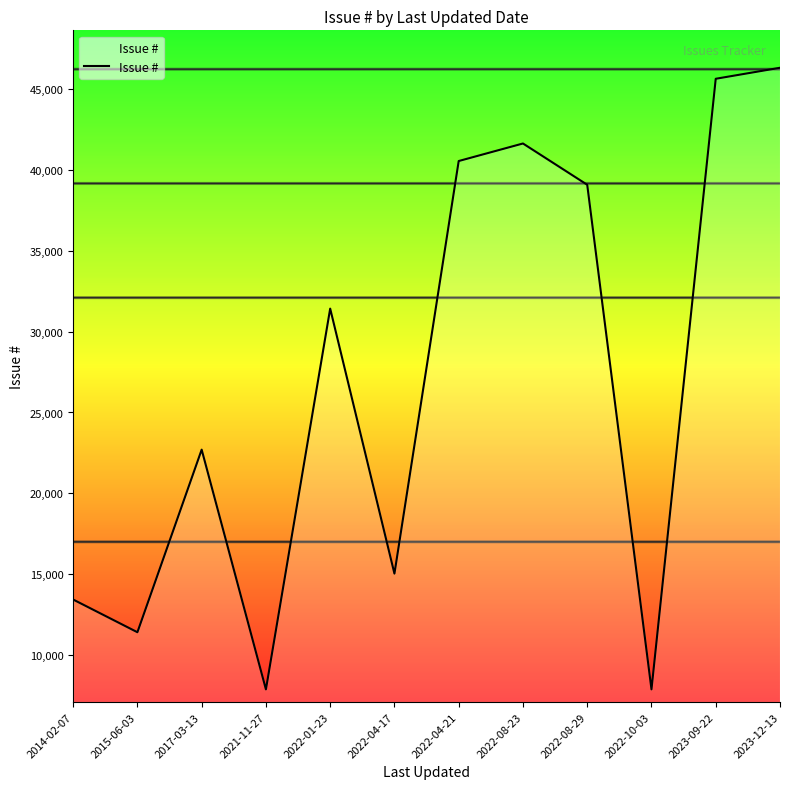

At which label is the value closest to 27100?

2022-01-23